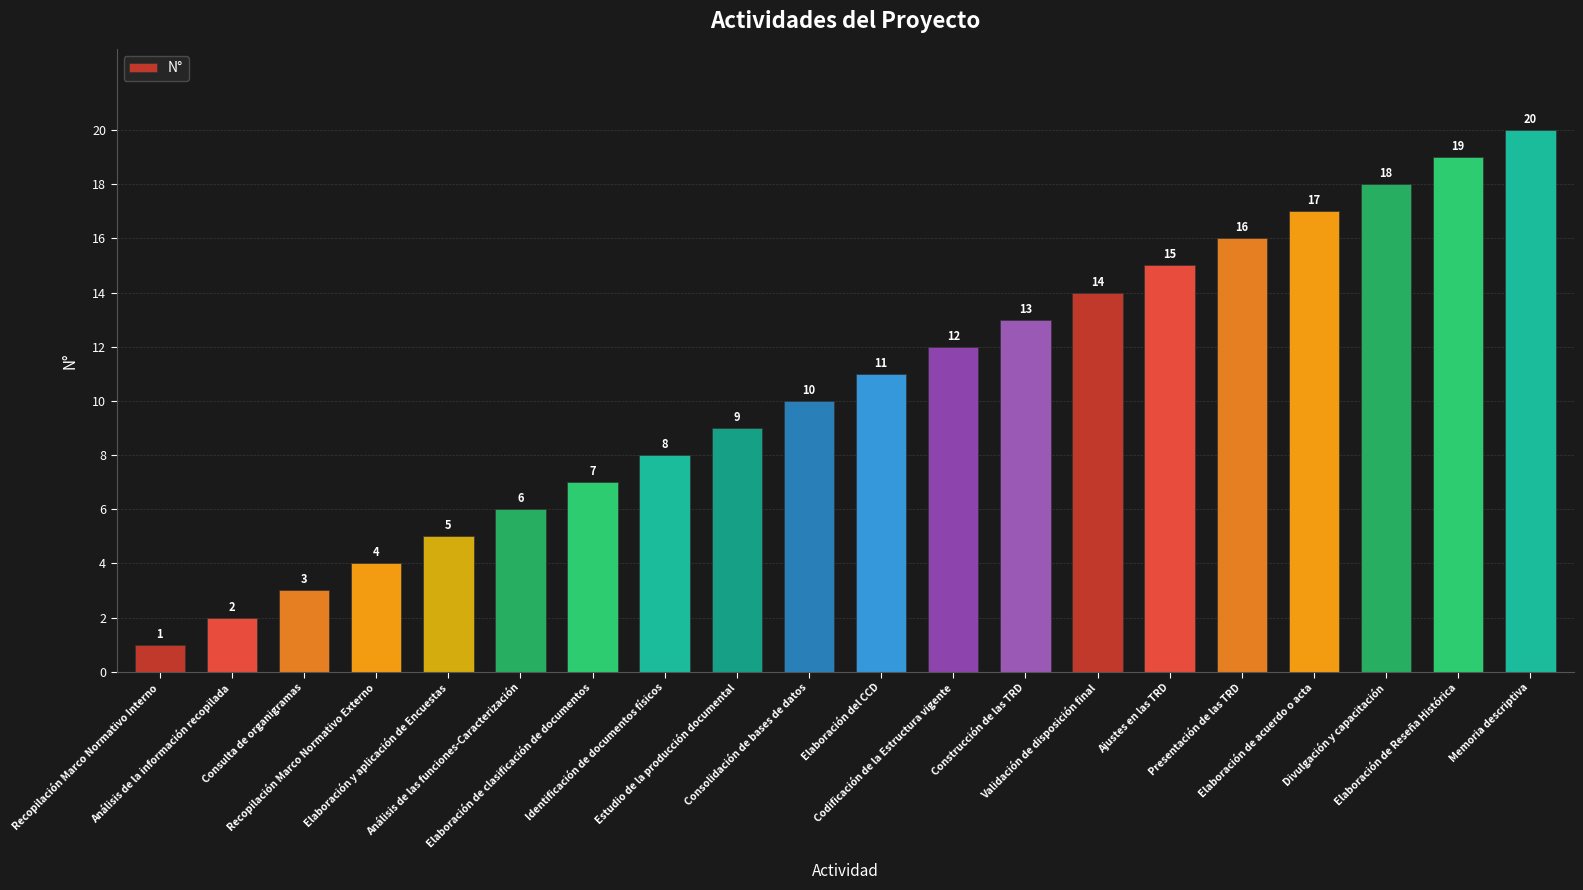

Reading left to right, transcribe all the data shown in this chart.

Recopilación Marco Normativo Interno=1	Análisis de la información recopilada=2	Consulta de organigramas=3	Recopilación Marco Normativo Externo=4	Elaboración y aplicación de Encuestas=5	Análisis de las funciones-Caracterización=6	Elaboración de clasificación de documentos=7	Identificación de documentos físicos=8	Estudio de la producción documental=9	Consolidación de bases de datos=10	Elaboración del CCD=11	Codificación de la Estructura vigente=12	Construcción de las TRD=13	Validación de disposición final=14	Ajustes en las TRD=15	Presentación de las TRD=16	Elaboración de acuerdo o acta=17	Divulgación y capacitación=18	Elaboración de Reseña Histórica=19	Memoria descriptiva=20